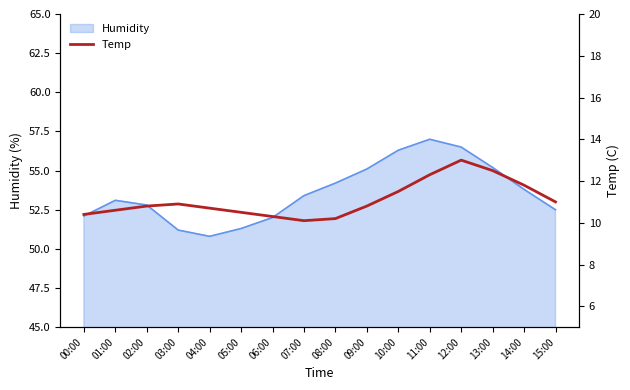

What position from the left is 10:00?

11